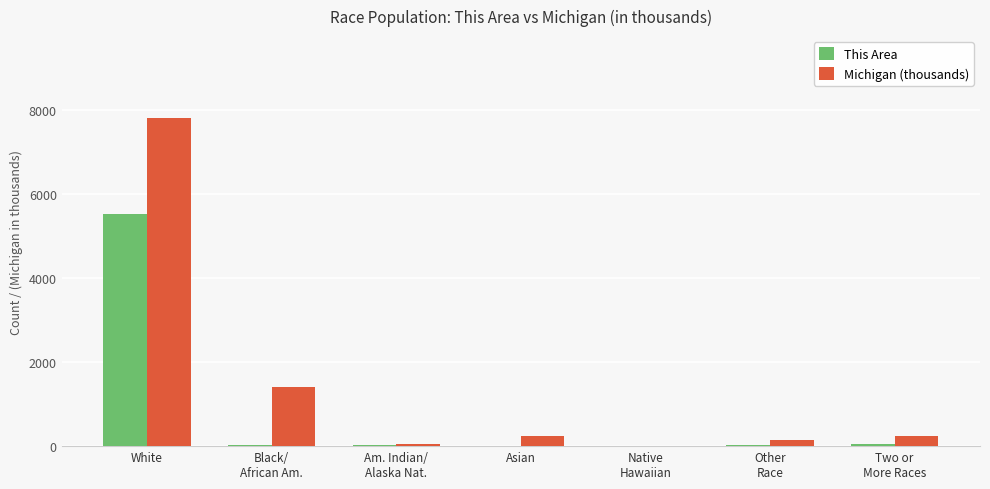

What is the average value of the Michigan (thousands) series?

1411.9